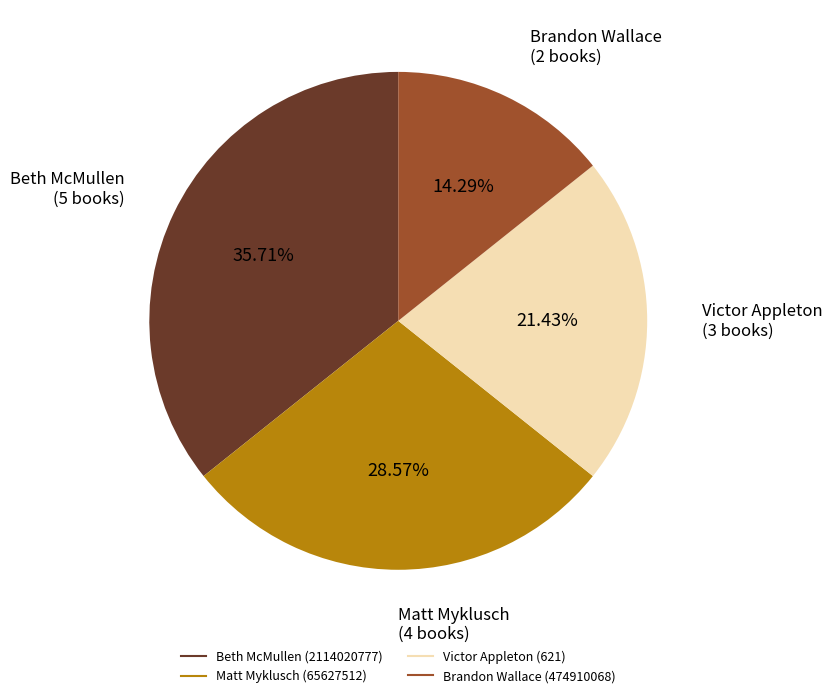

Count the number of slices in the pie.

4